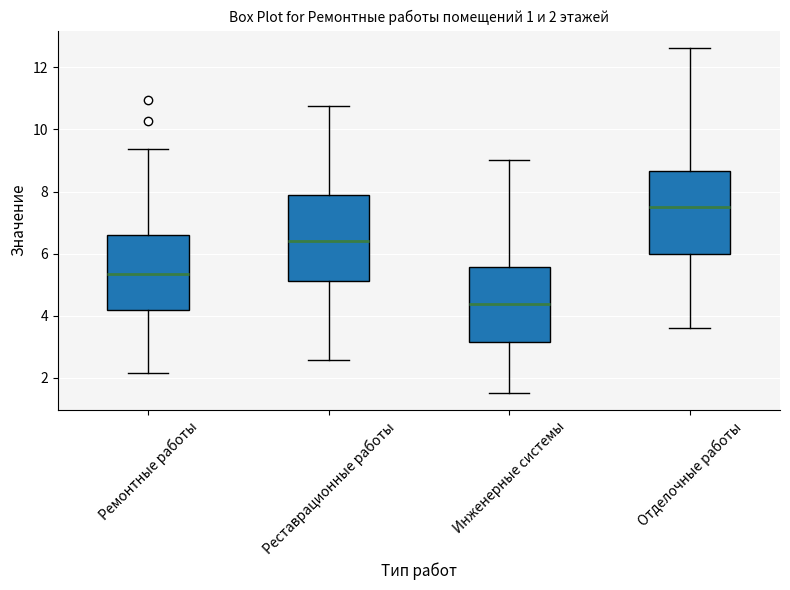

Which box has the highest median line?

Отделочные работы